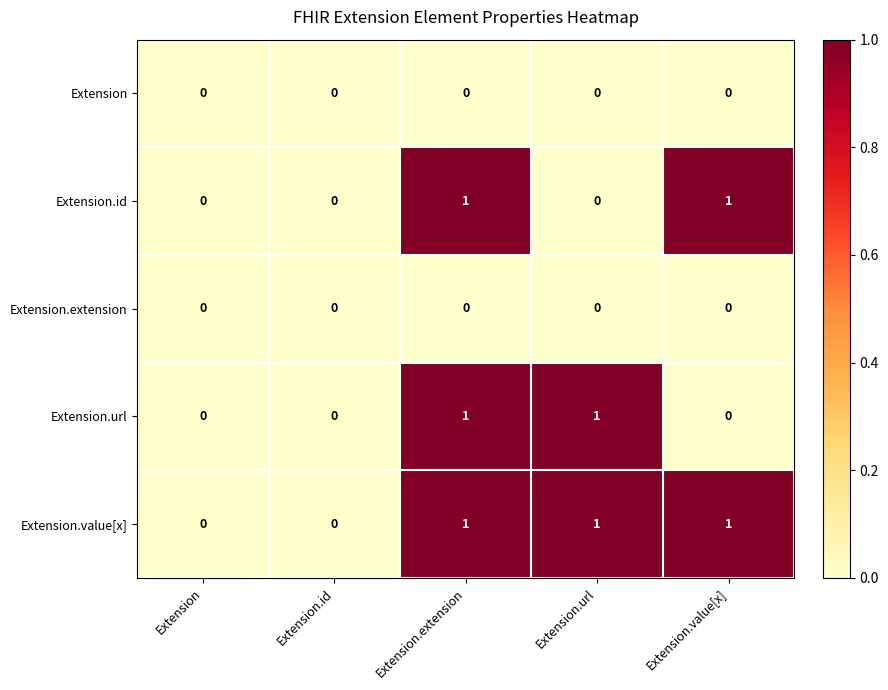

At which category is the sum across all series the highest?

Extension.extension